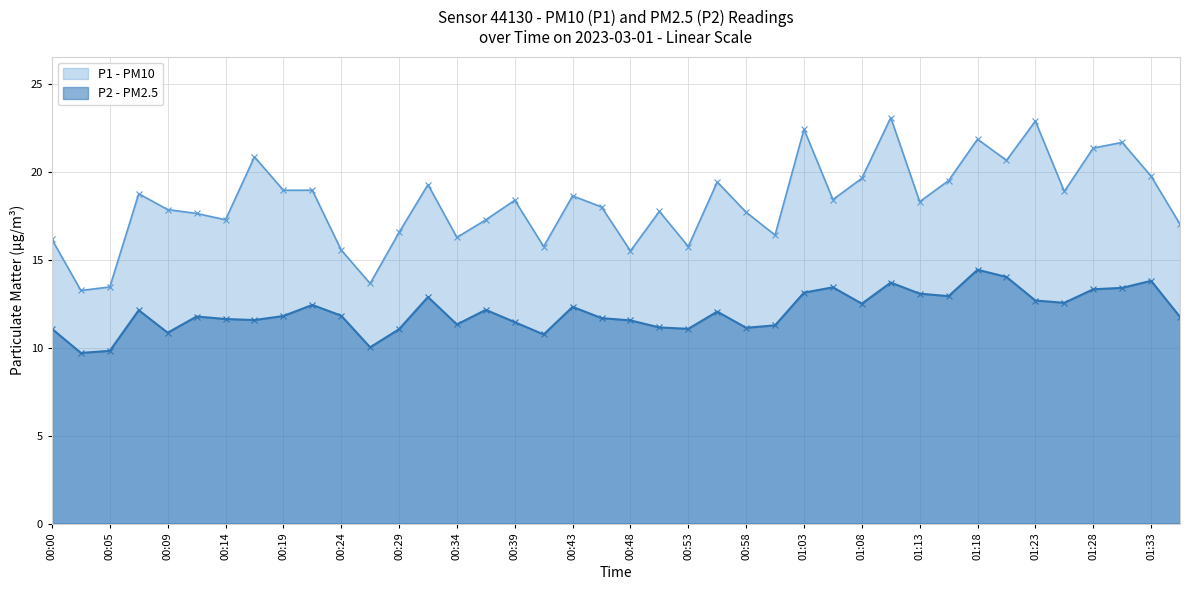

True or false: P1 has more than 0 points higher than both neighbors.

True